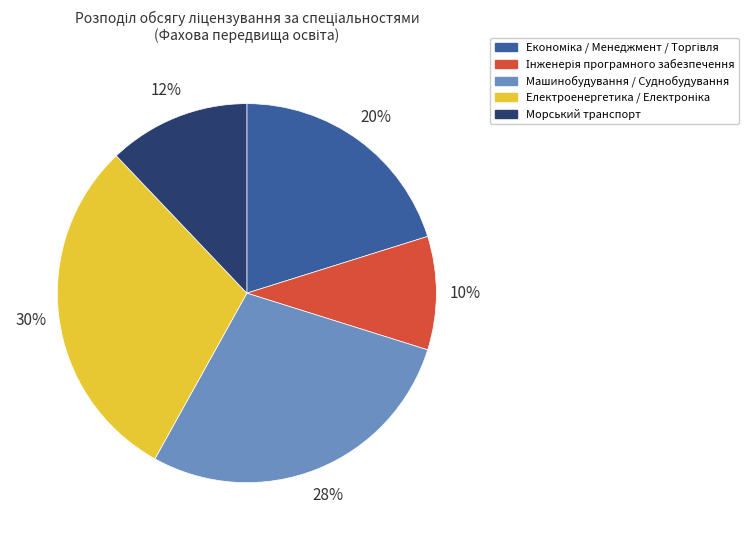

How many slices are in this pie chart?

5